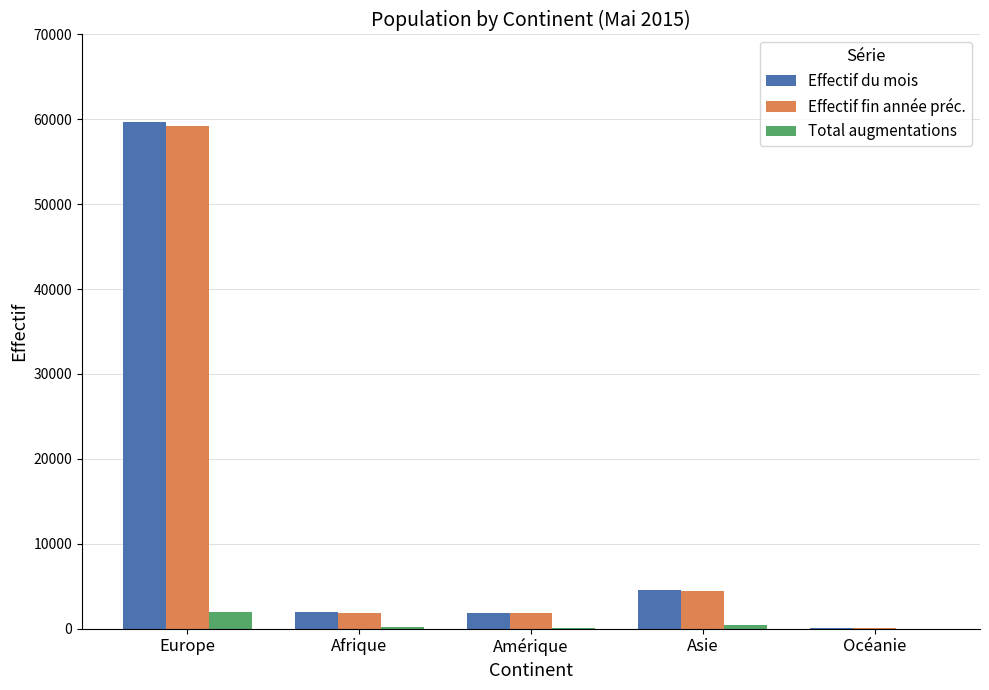

What are all the series names shown in the legend?

Effectif du mois, Effectif fin année préc., Total augmentations